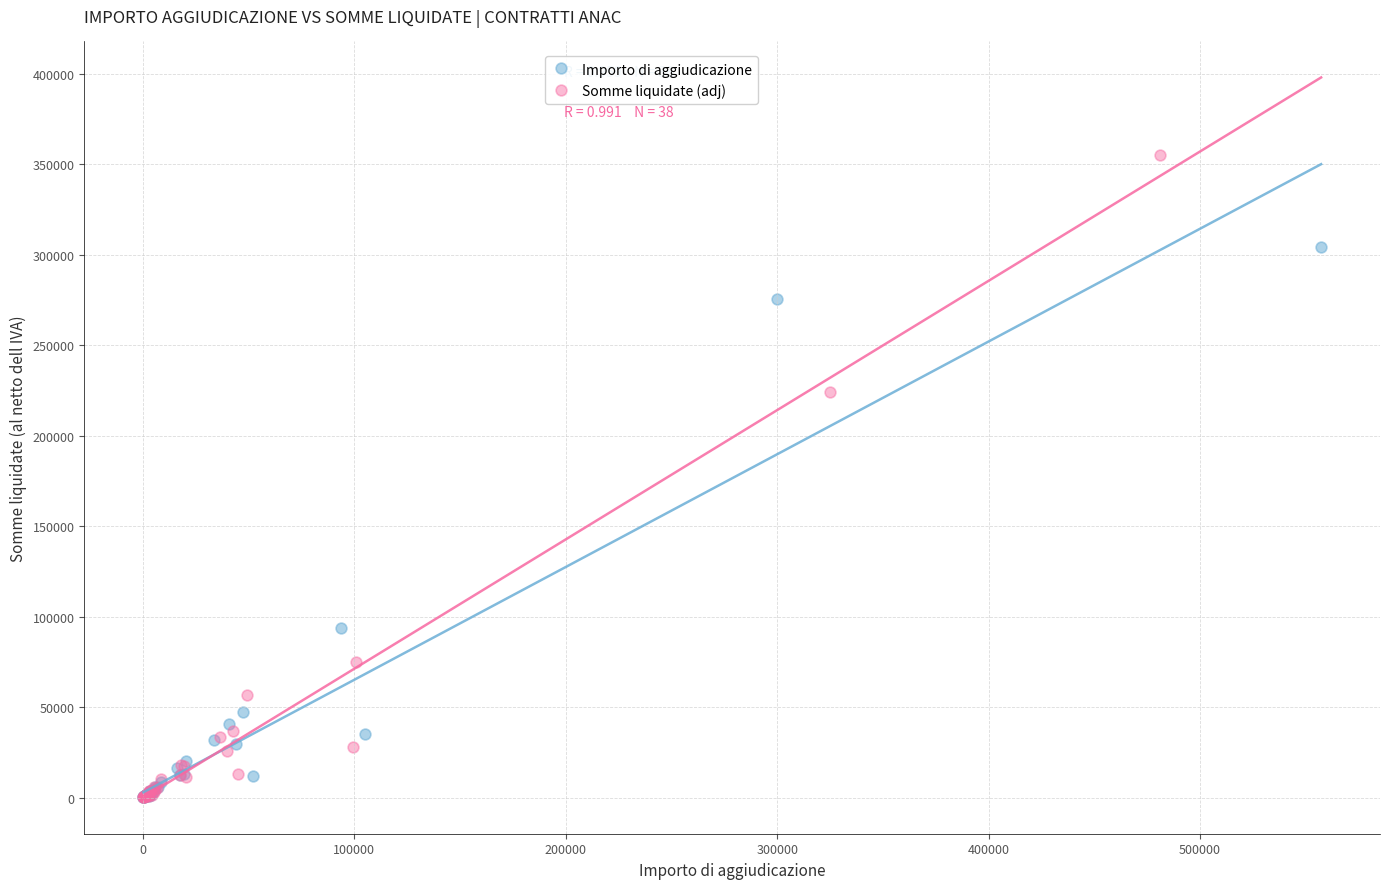

Which series has the widest spread of Y values?

Somme liquidate (adj)